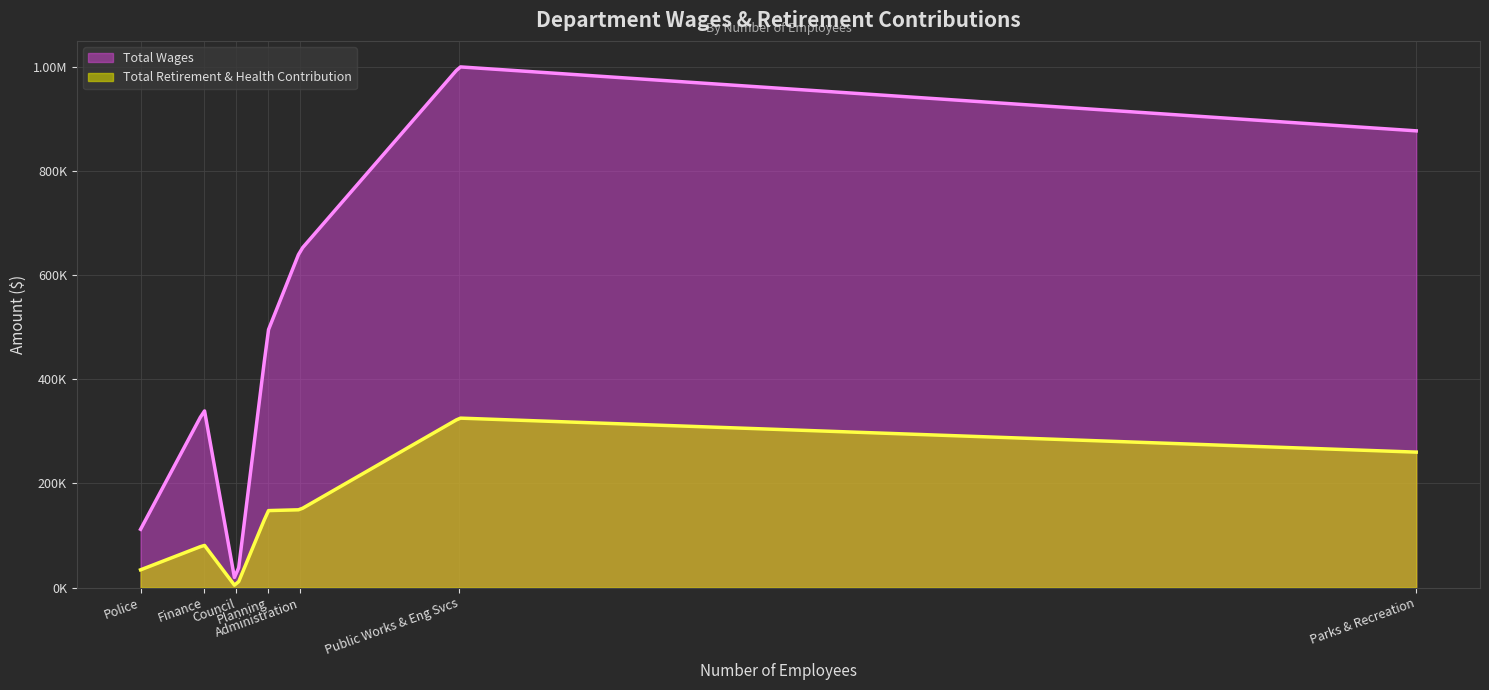

At which category is the sum across all series the highest?

Public Works & Eng Svcs